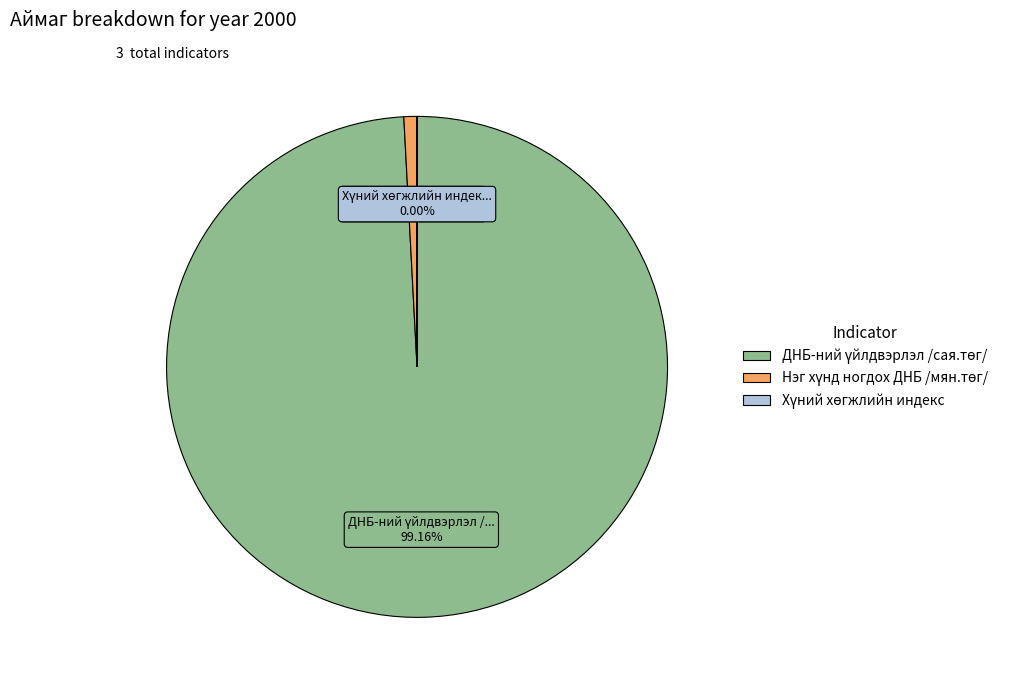

Is there any slice that represents more than half of the pie?

Yes